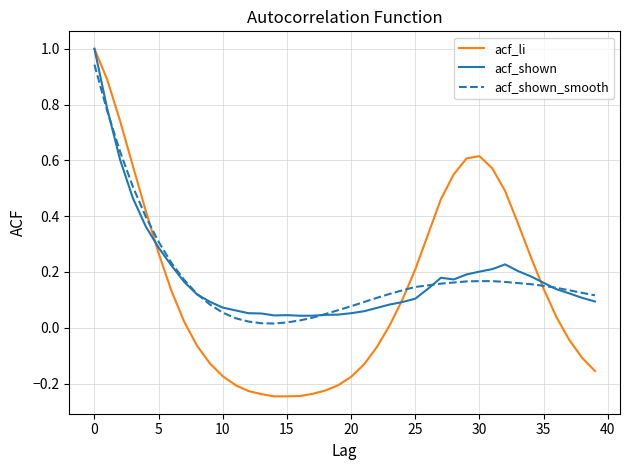

What is the greatest value displayed?

1.0